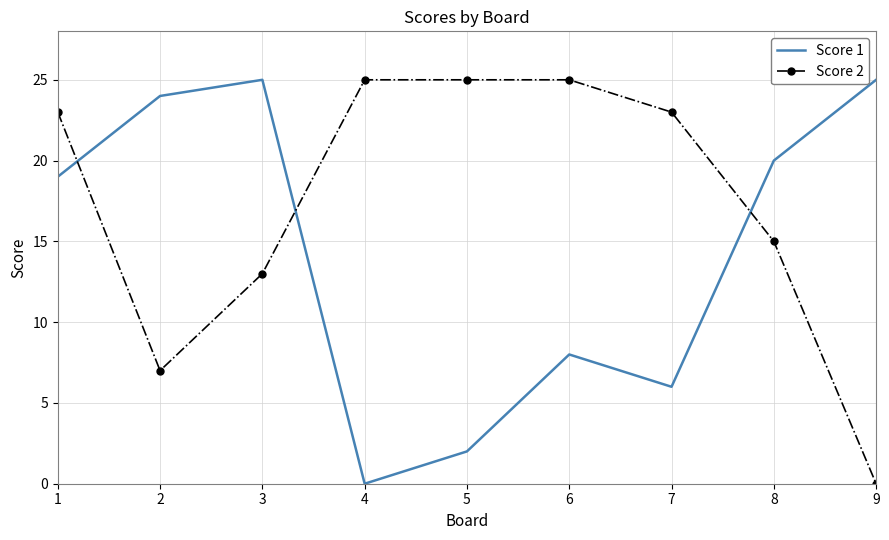

What is the maximum value shown in the chart?

25